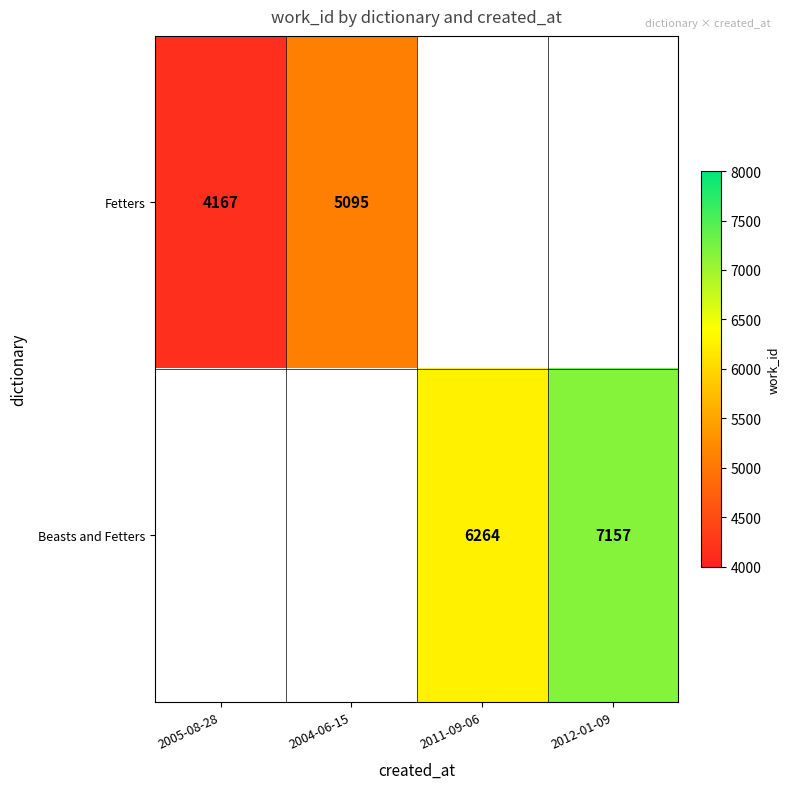

At how many categories does at least one series exceed 6778?

1